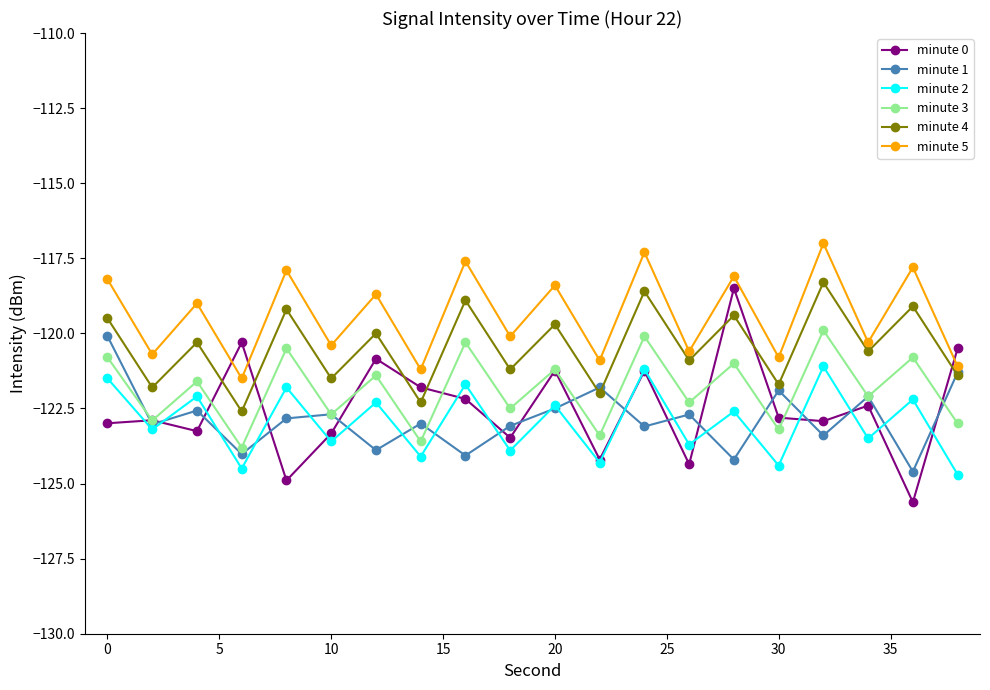

What is the value of the minute 1 point at the 20th from the left?

-121.3